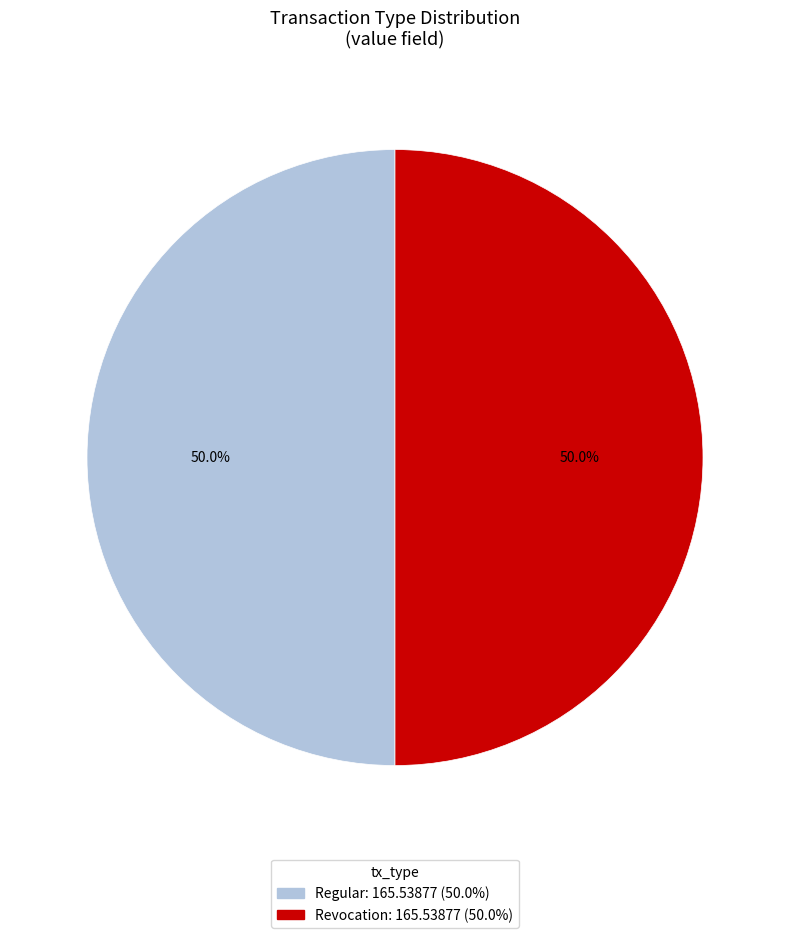

What is the ratio of the value at Regular to the value at Revocation?

1.0